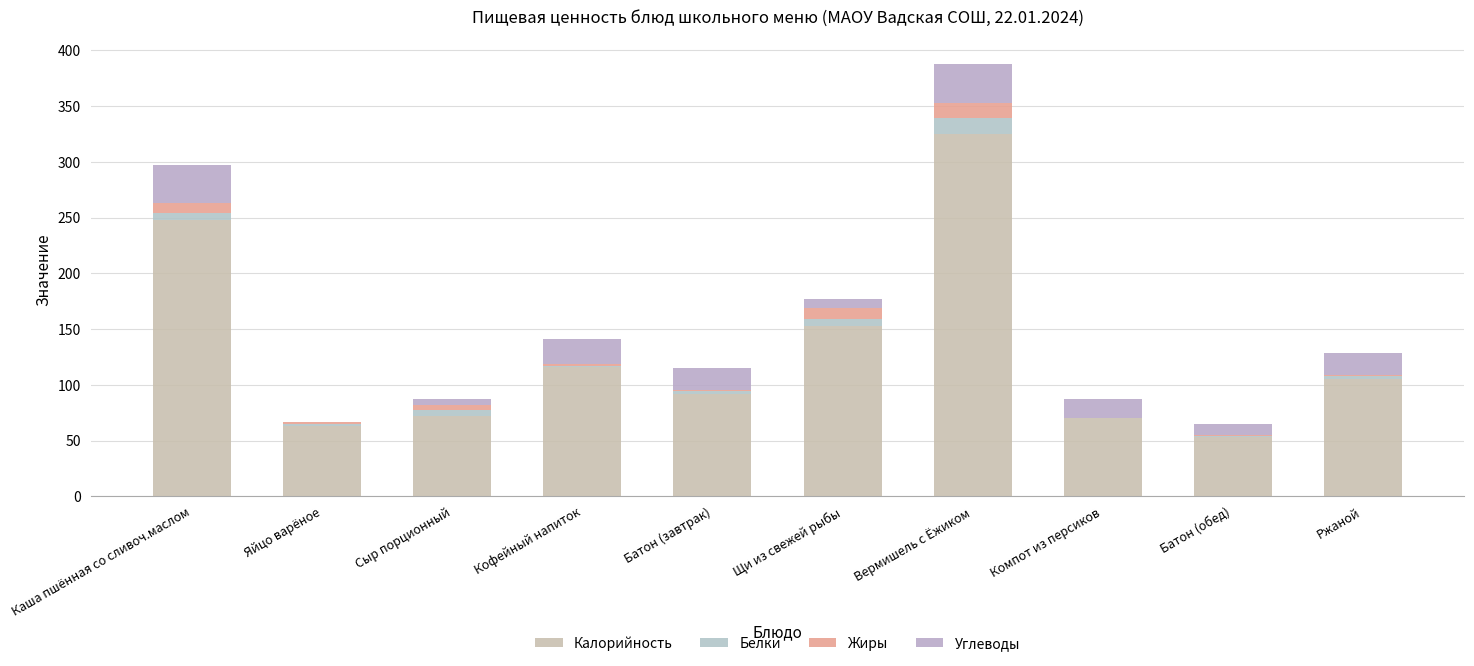

Does the chart contain stacked bars?

Yes